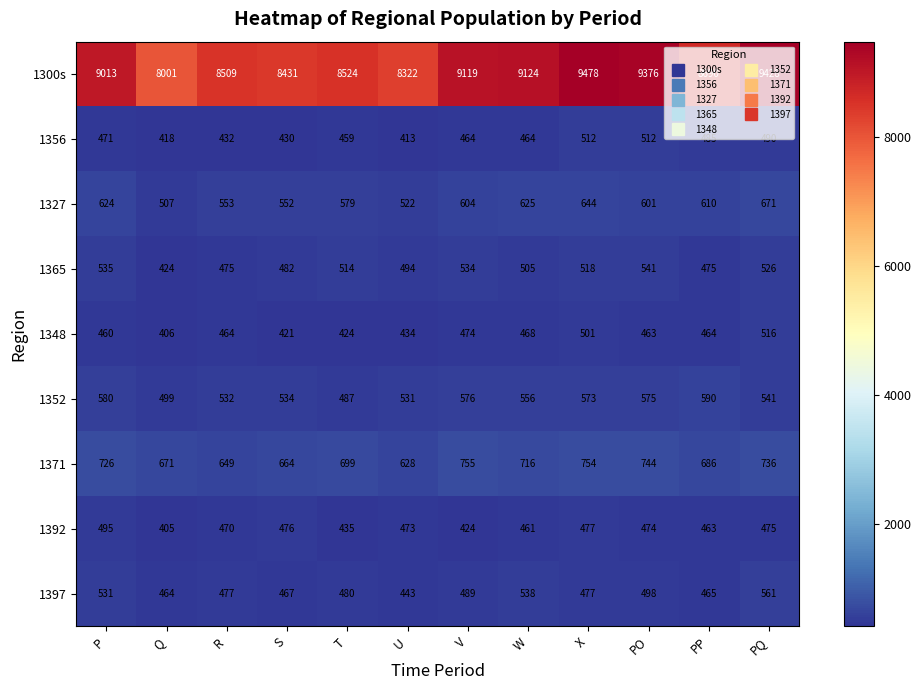

What is the average value of the 1327 series?

591